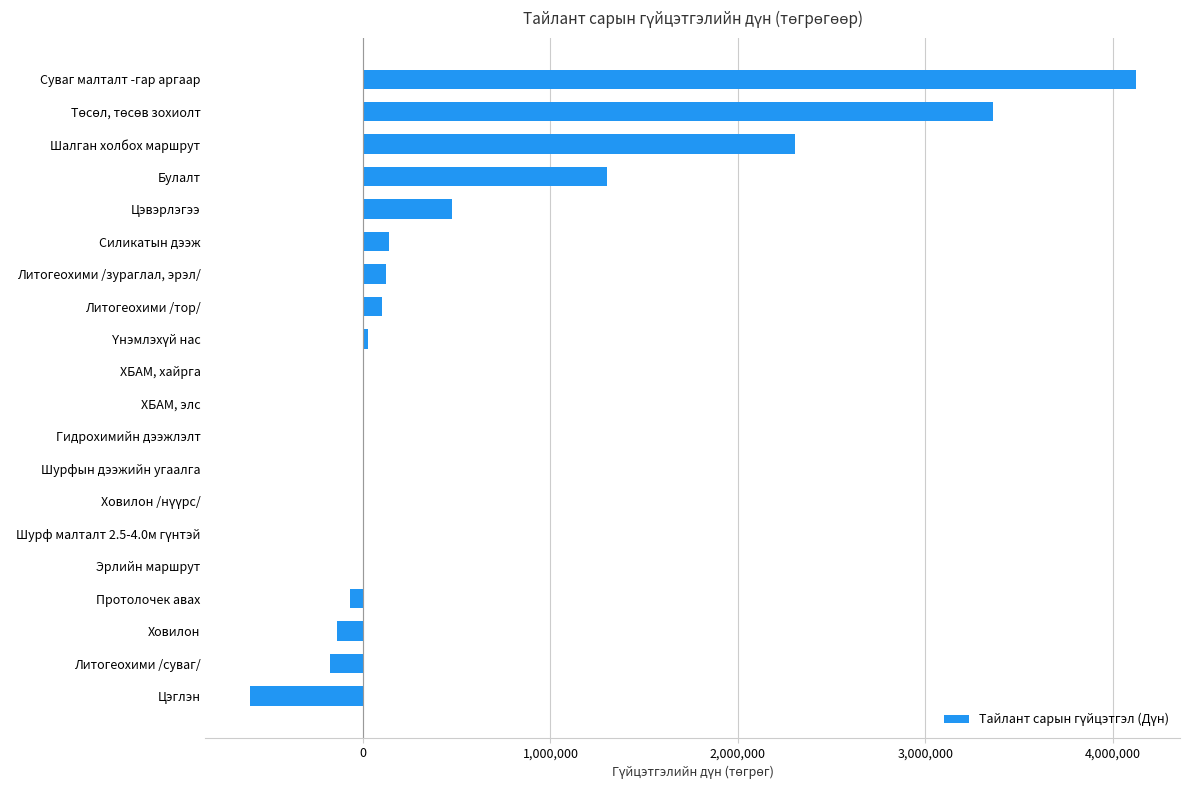

What is the greatest value displayed?

4122500